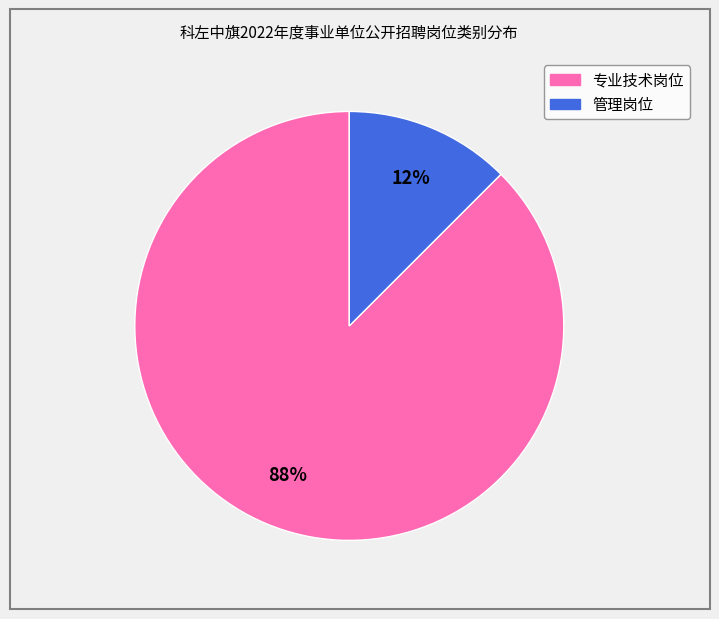

To the nearest percent, what is the average slice percentage?

50%